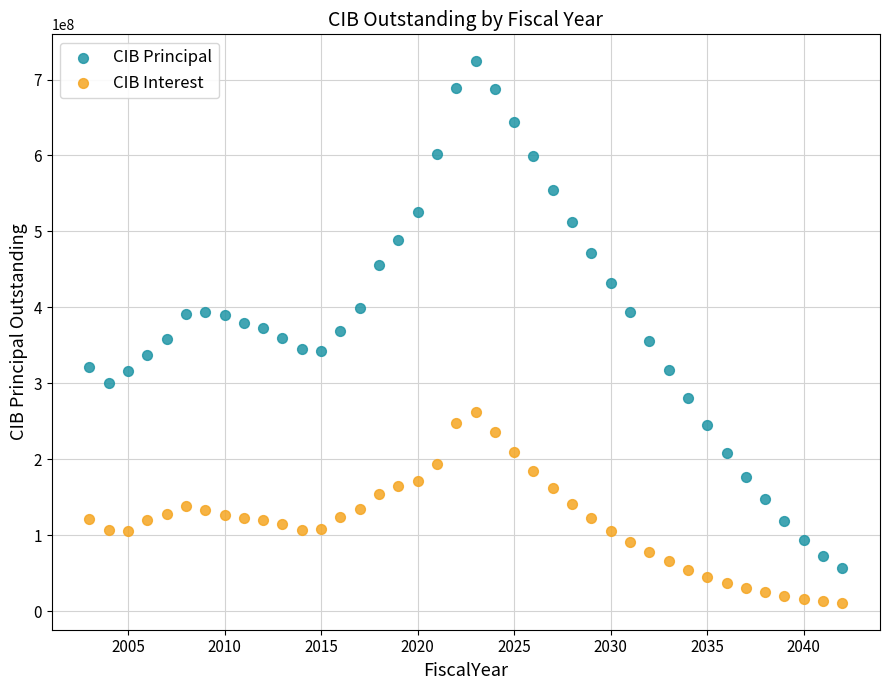

Across all data points, what is the range of X values (max minus min)?

39.0